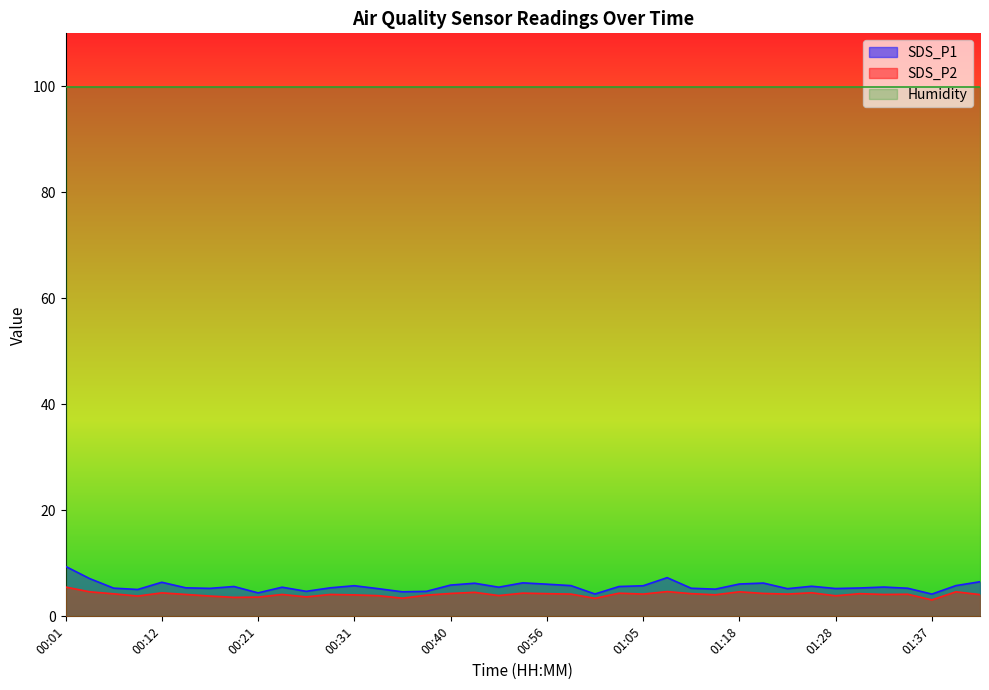

Is the value of SDS_P2 at 00:28 greater than the value of SDS_P1 at 00:56?

No